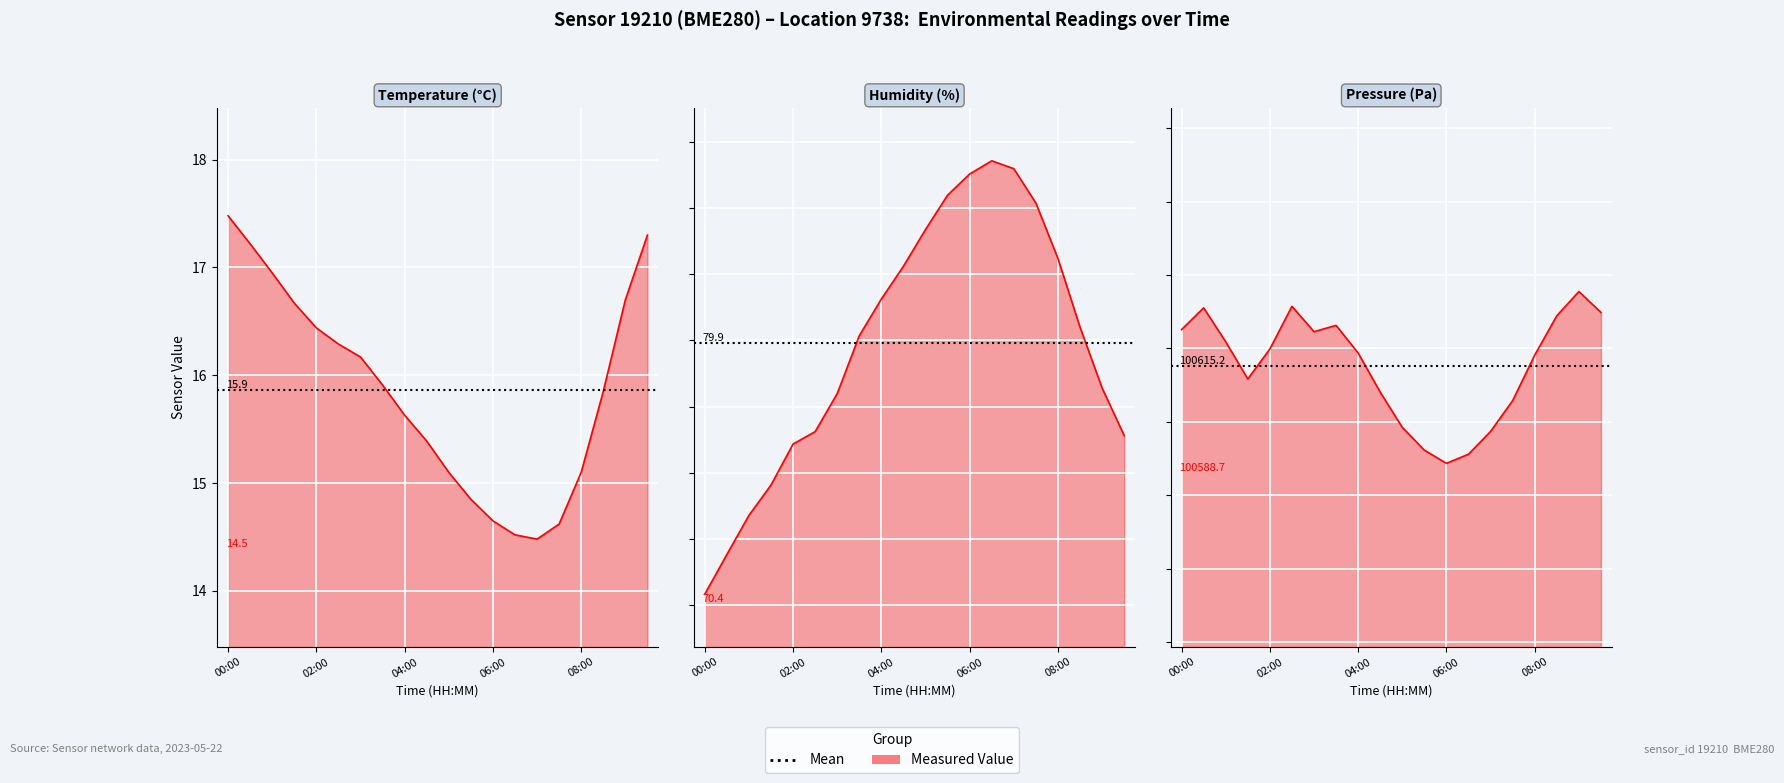

Reading right to left, extract all data points from this chart.

temperature: 09:30=17.3	09:00=16.7	08:30=15.8	08:00=15.1	07:30=14.6	07:00=14.5	06:30=14.5	06:00=14.7	05:30=14.8	05:00=15.1	04:30=15.4	04:00=15.6	03:30=15.9	03:00=16.2	02:30=16.3	02:00=16.4	01:30=16.7	01:00=16.9	00:30=17.2	00:00=17.5
humidity: 09:30=76.4	09:00=78.2	08:30=80.5	08:00=83.1	07:30=85.2	07:00=86.5	06:30=86.8	06:00=86.3	05:30=85.5	05:00=84.2	04:30=82.8	04:00=81.6	03:30=80.2	03:00=78.0	02:30=76.5	02:00=76.1	01:30=74.5	01:00=73.4	00:30=71.9	00:00=70.4
pressure_norm: 09:30=100629.8	09:00=100635.5	08:30=100628.9	08:00=100618.2	07:30=100605.8	07:00=100597.4	06:30=100591.2	06:00=100588.7	05:30=100592.3	05:00=100598.5	04:30=100608.1	04:00=100618.8	03:30=100626.3	03:00=100624.6	02:30=100631.5	02:00=100619.8	01:30=100611.7	01:00=100621.8	00:30=100631.1	00:00=100625.1